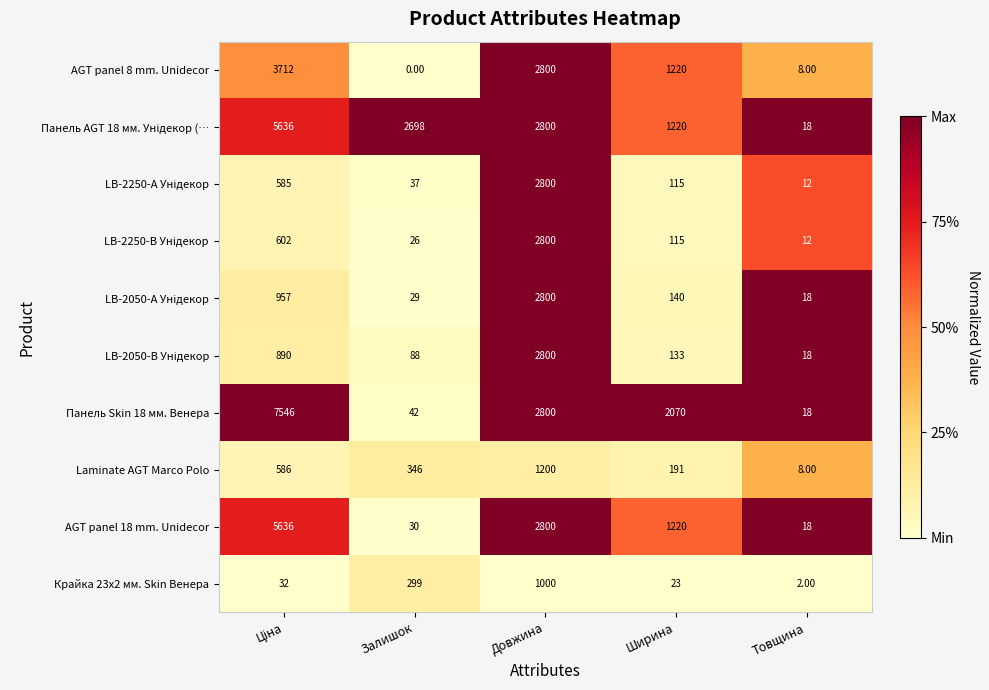

Which series has the widest spread of values?

Панель Skin 18 мм. Венера